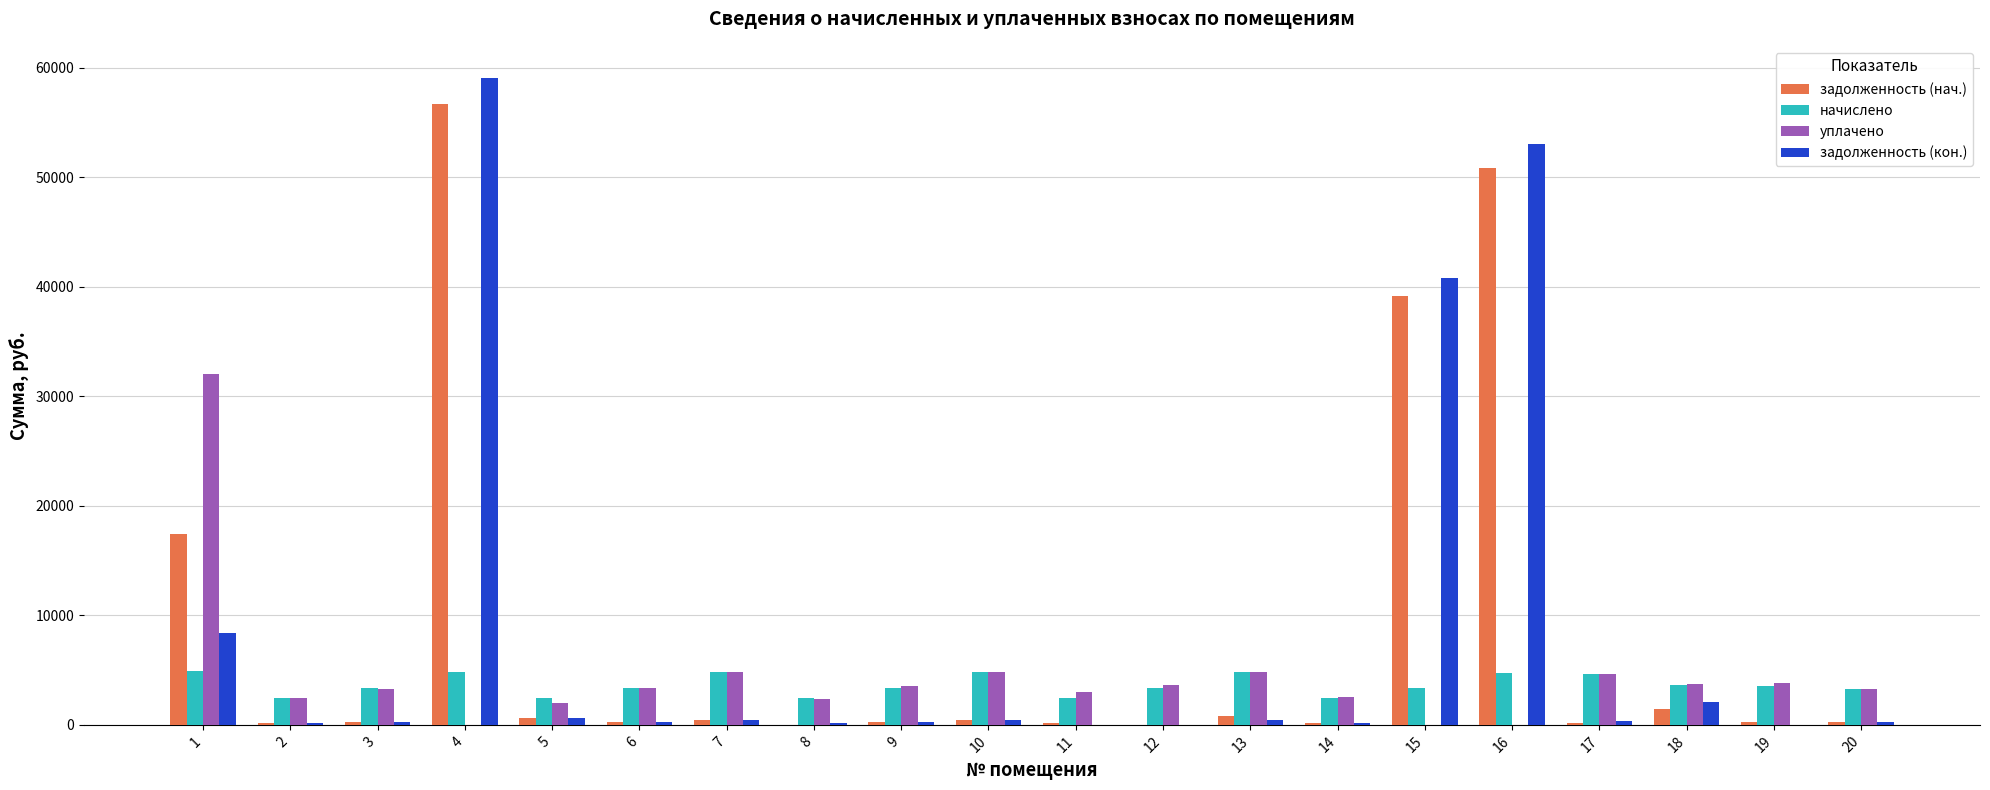

What is the sum of all уплачено values?

88153.8